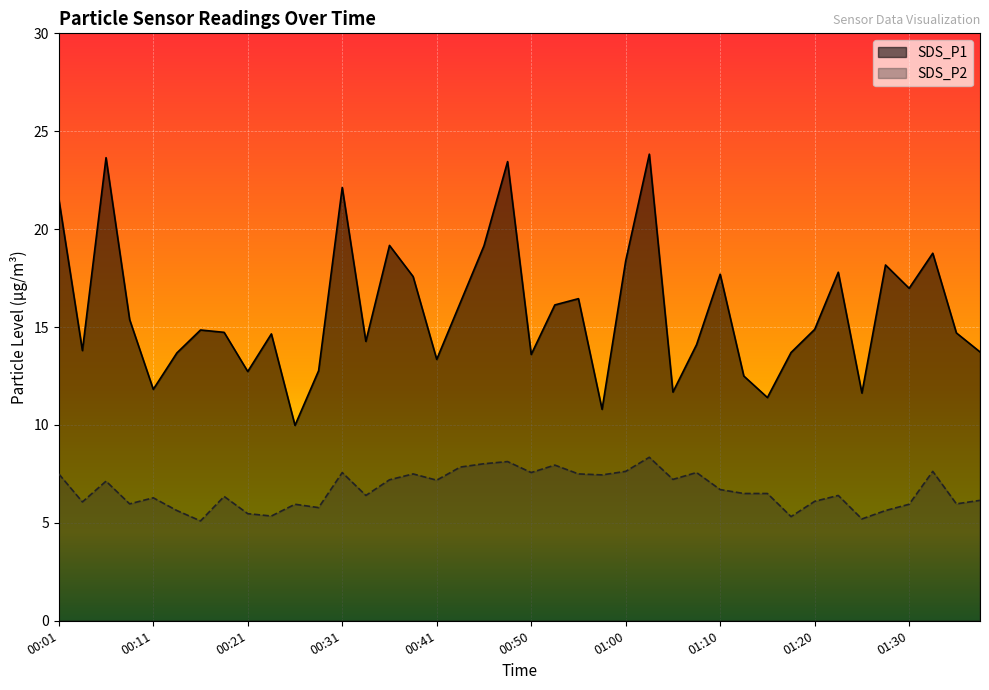

What is the value of the SDS_P2 point at the 11th from the left?

6.0